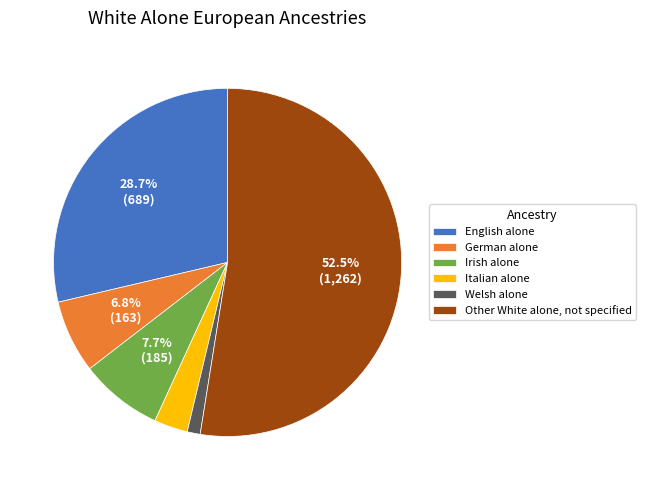

What is the majority slice?

Other White alone, not specified